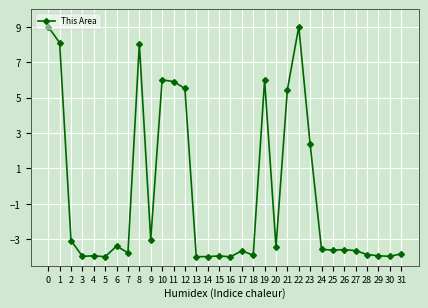

How many lines are shown in the chart?

1